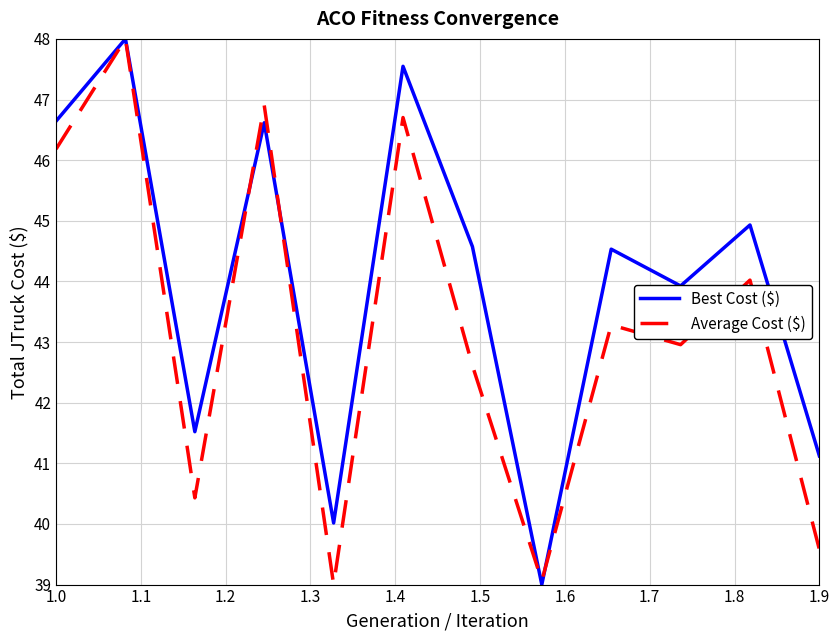

What is the greatest value displayed?

48.0